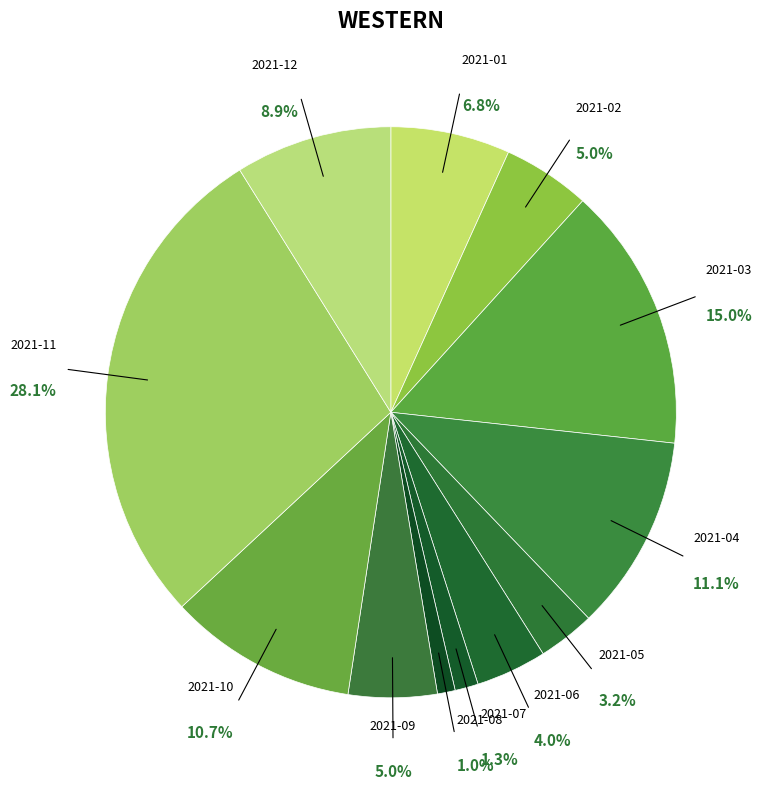

To the nearest percent, what is the difference between the 2021-02 and 2021-08 slice percentages?

4%